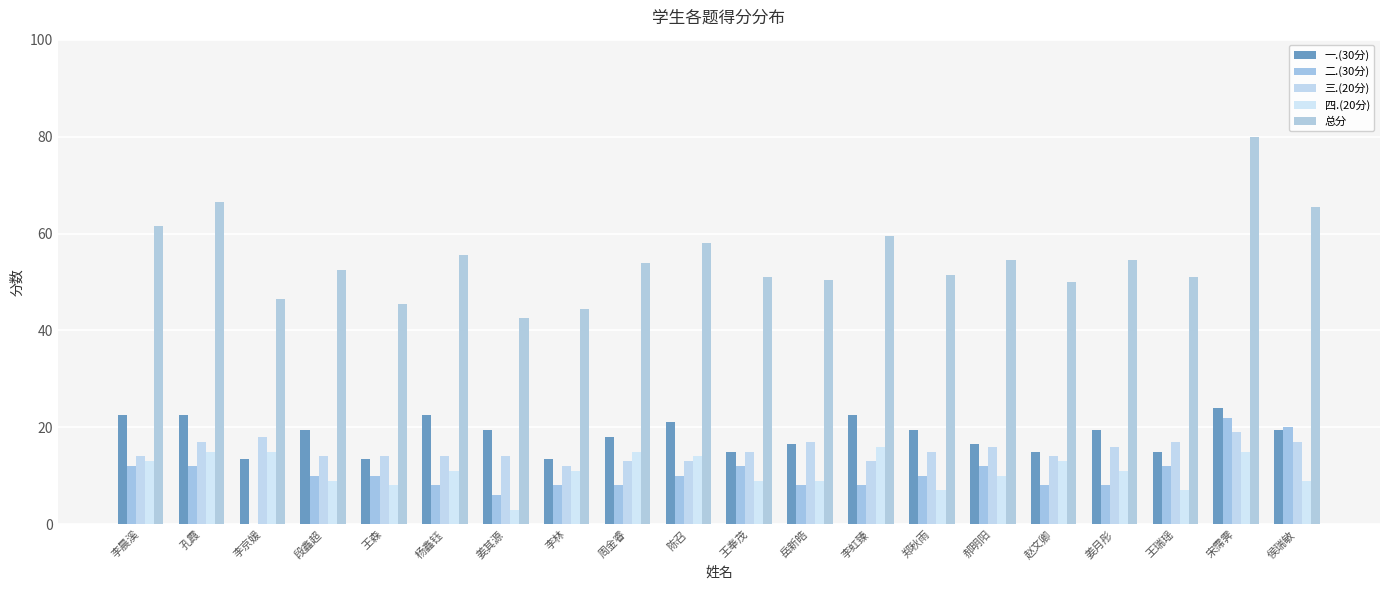

How many series are shown in this chart?

5